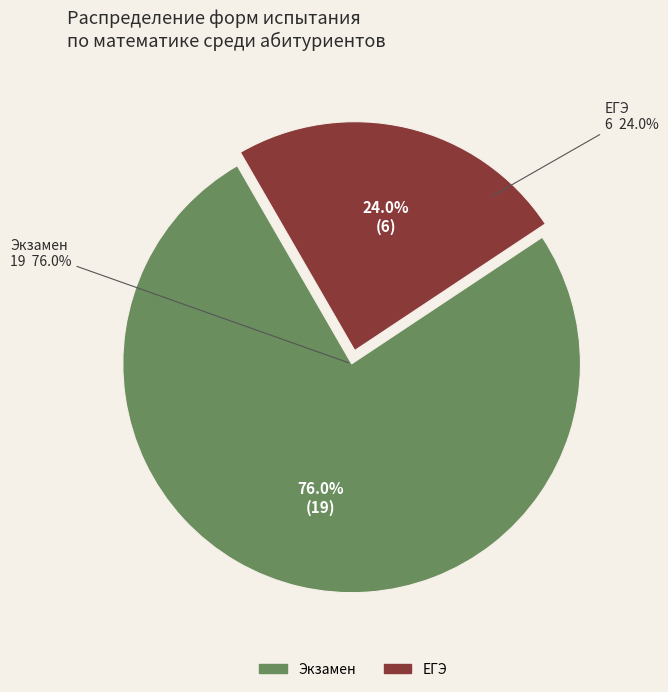

Does Экзамен account for over 50% of the chart?

Yes